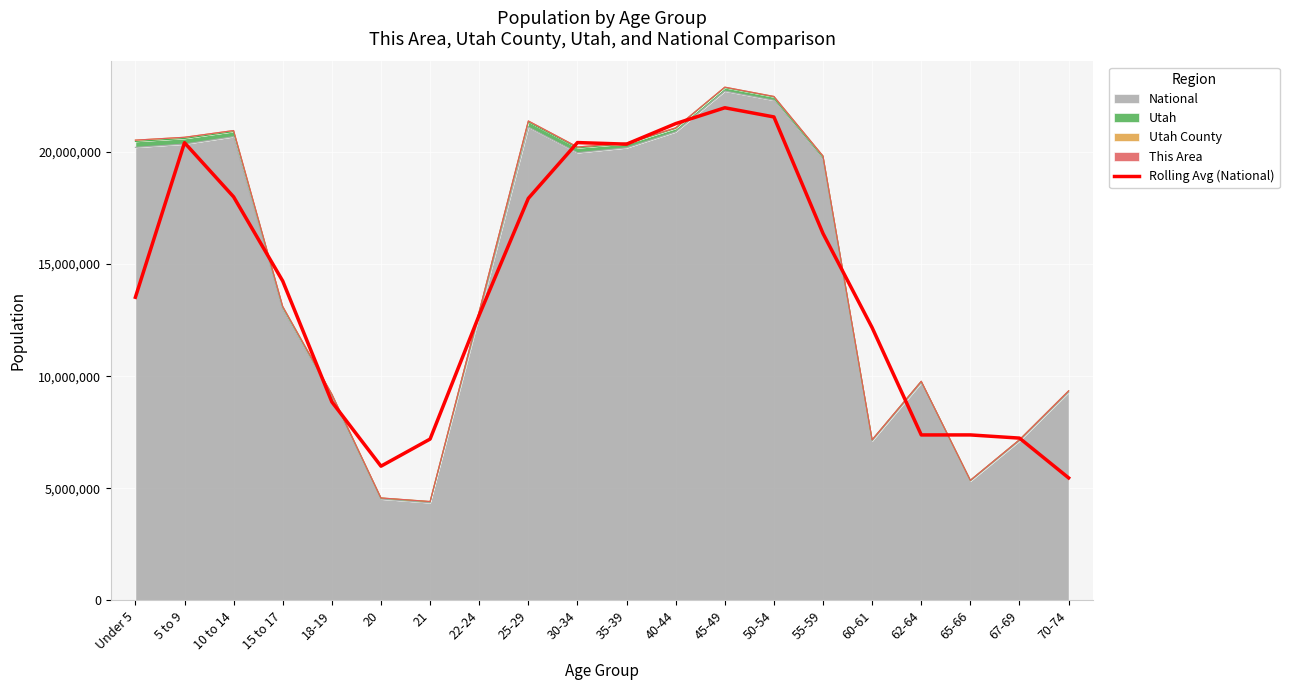

What position from the right is 62-64?

4